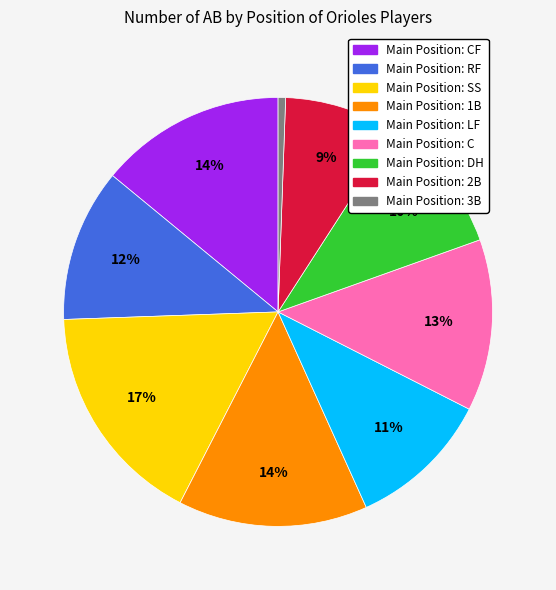

Does any single category account for the majority?

No